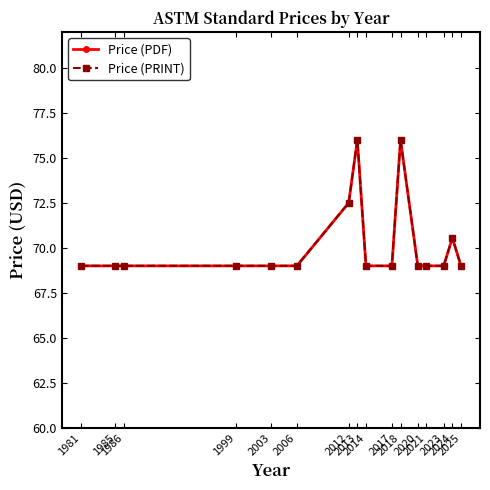

Is this an area chart (filled region under the line)?

No